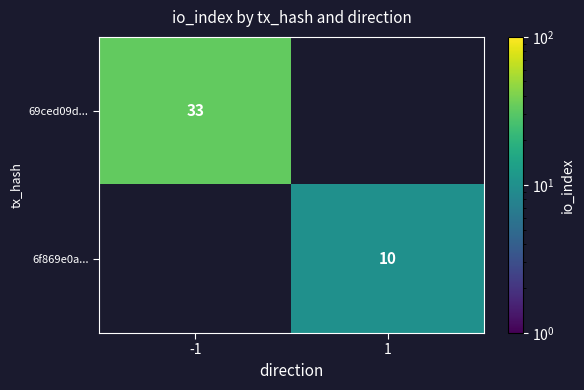

Is the value of 69ced09d... at -1 greater than the value of 6f869e0a... at 1?

Yes